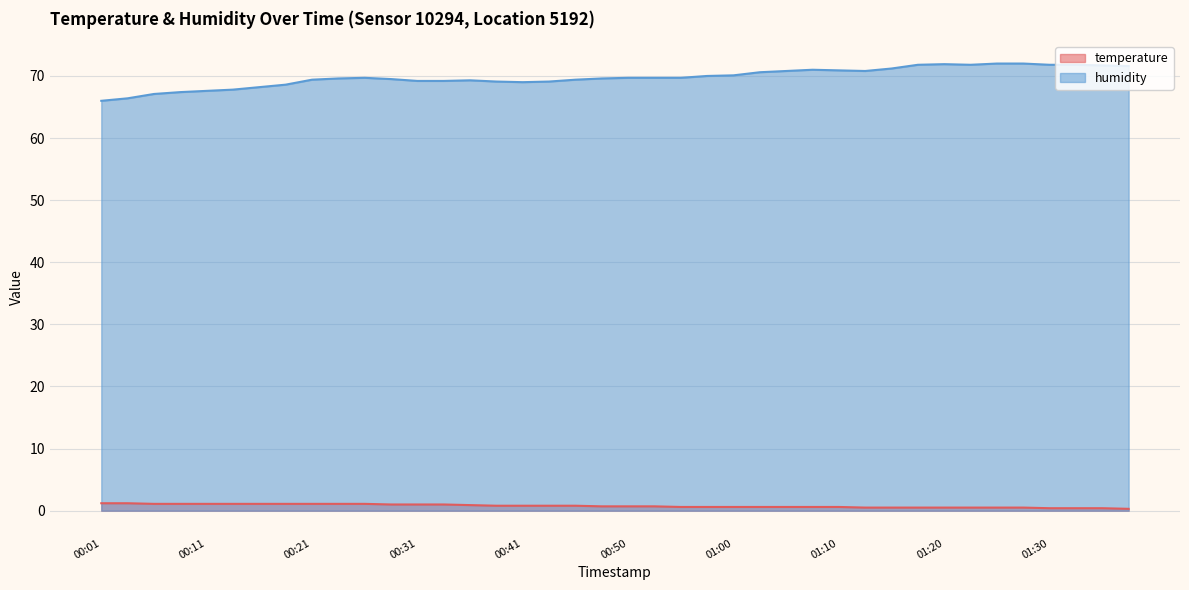

Is the value of temperature at 00:06 greater than the value of humidity at 00:26?

No